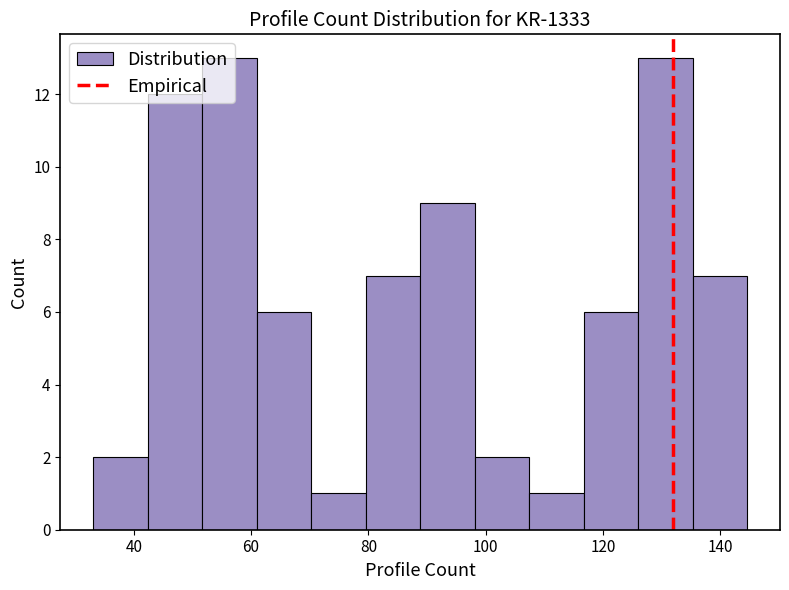

Reading left to right, transcribe this chart: for each bar, give the range it covers on the x-axis and its height. Neither the bar edges nor the heights are printed on the chart, so give them approximately, as read against the axes.

34 to 42: 2
42 to 52: 12
52 to 60: 13
60 to 70: 6
70 to 80: 1
80 to 88: 7
88 to 98: 9
98 to 108: 2
108 to 116: 1
116 to 126: 6
126 to 136: 13
136 to 144: 7